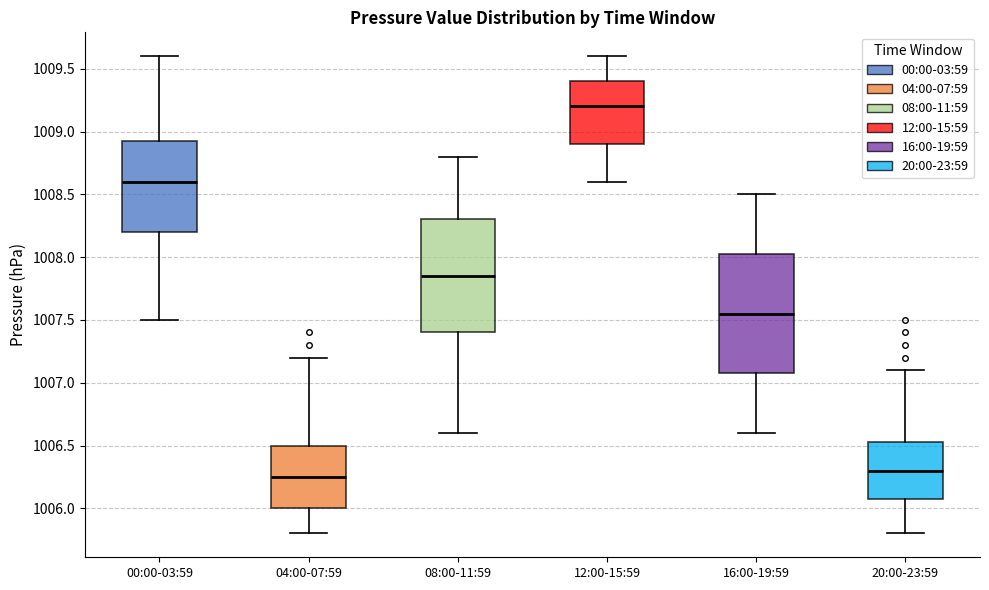

Reading left to right, transcribe this box plot: for each box, give where its median line is, the range the box spans, and where its two whiskers end, as read against the y-axis. The values are not printed on the chart, so give them approximately, as read against the axis.

00:00-03:59: median 1008.60, box 1008.20 to 1008.95, whiskers 1007.50 to 1009.60
04:00-07:59: median 1006.25, box 1006.00 to 1006.50, whiskers 1005.80 to 1007.20
08:00-11:59: median 1007.85, box 1007.40 to 1008.30, whiskers 1006.60 to 1008.80
12:00-15:59: median 1009.20, box 1008.90 to 1009.40, whiskers 1008.60 to 1009.60
16:00-19:59: median 1007.55, box 1007.10 to 1008.05, whiskers 1006.60 to 1008.50
20:00-23:59: median 1006.30, box 1006.10 to 1006.55, whiskers 1005.80 to 1007.10